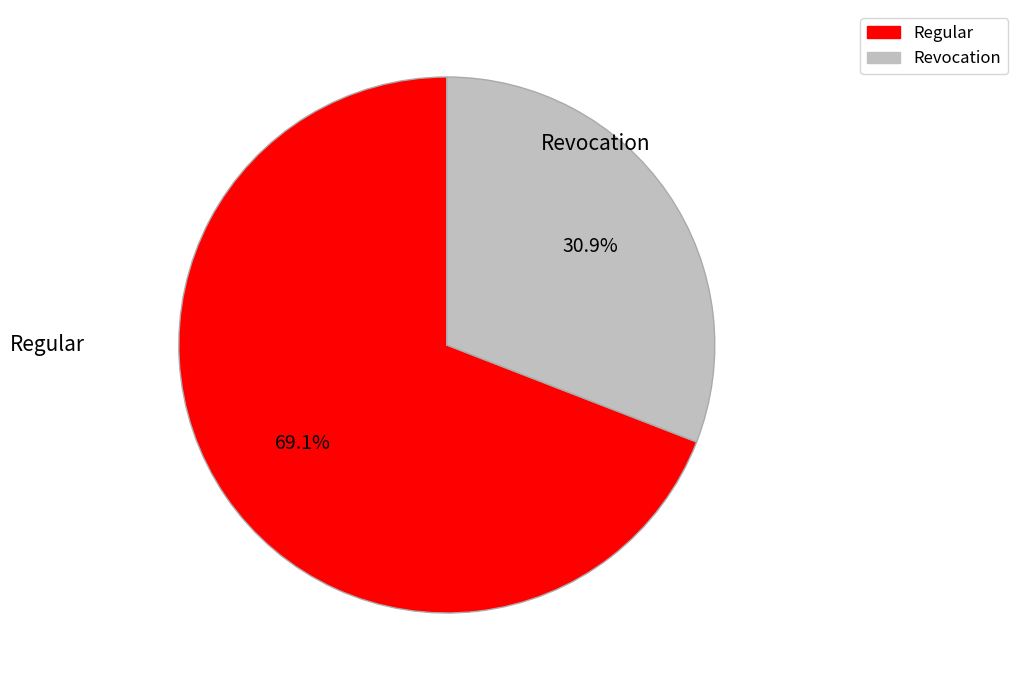

Which slice is the smallest?

Revocation